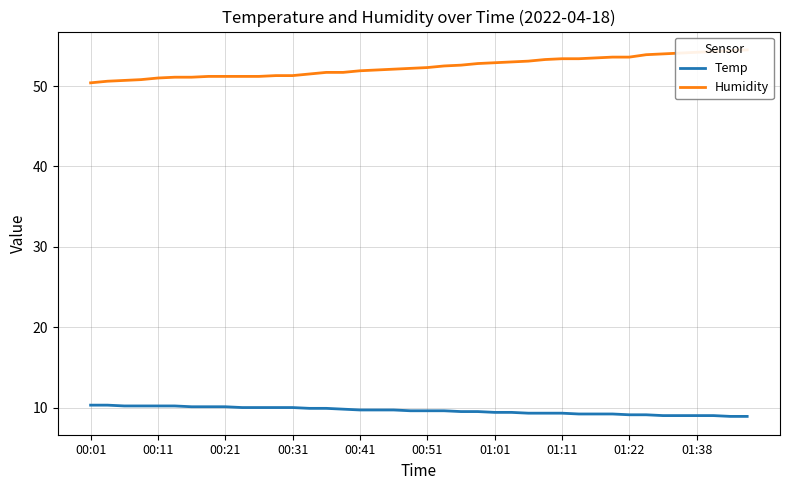

At which label does Humidity reach its minimum?

00:01